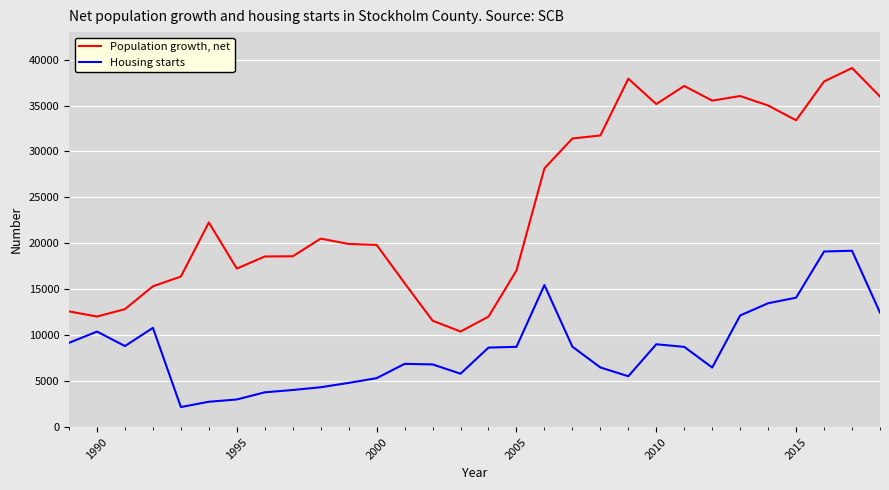

What is the difference between the maximum and minimum values in the Housing starts series?

17009